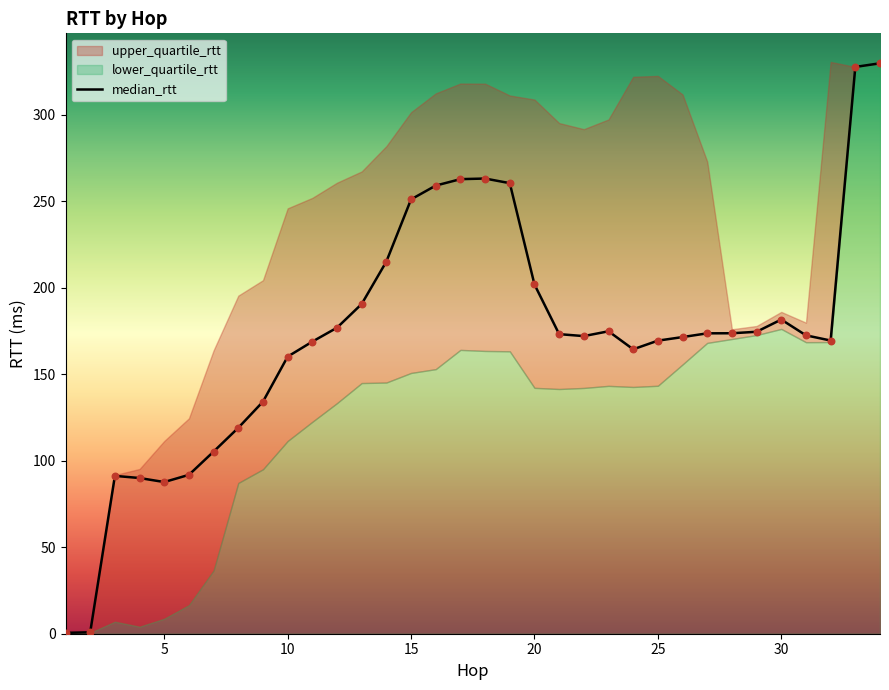

Which series has the largest total across all categories?

upper_quartile_rtt